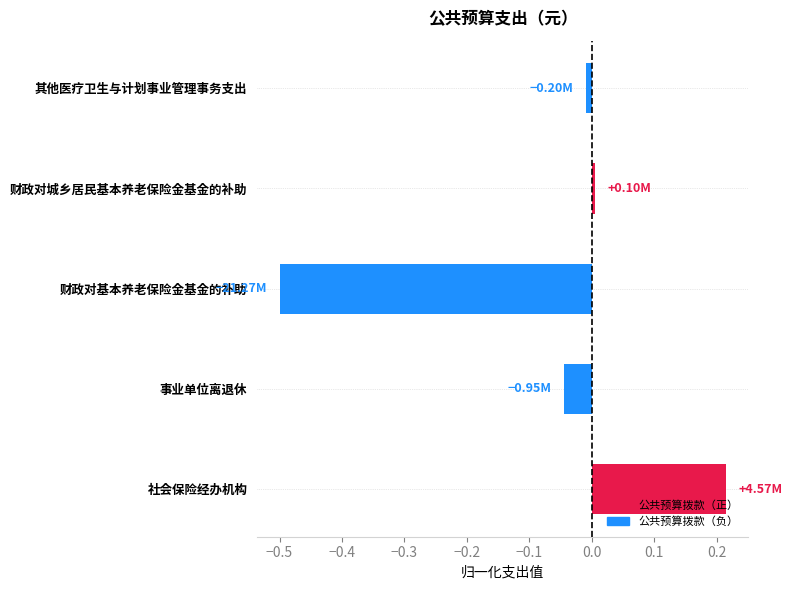

Which has a higher value, 事业单位离退休 or 财政对城乡居民基本养老保险金基金的补助?

财政对城乡居民基本养老保险金基金的补助